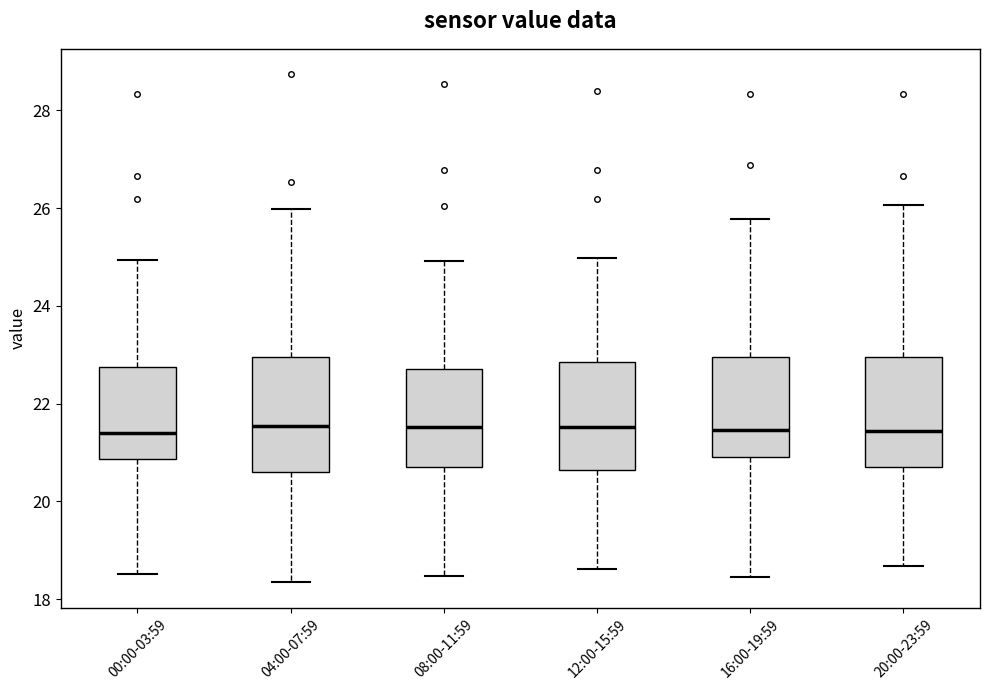

Where is the lower edge of the box for 08:00-11:59 on the y-axis? The values are not printed on the chart, so give them approximately, as read against the axis.

20.8